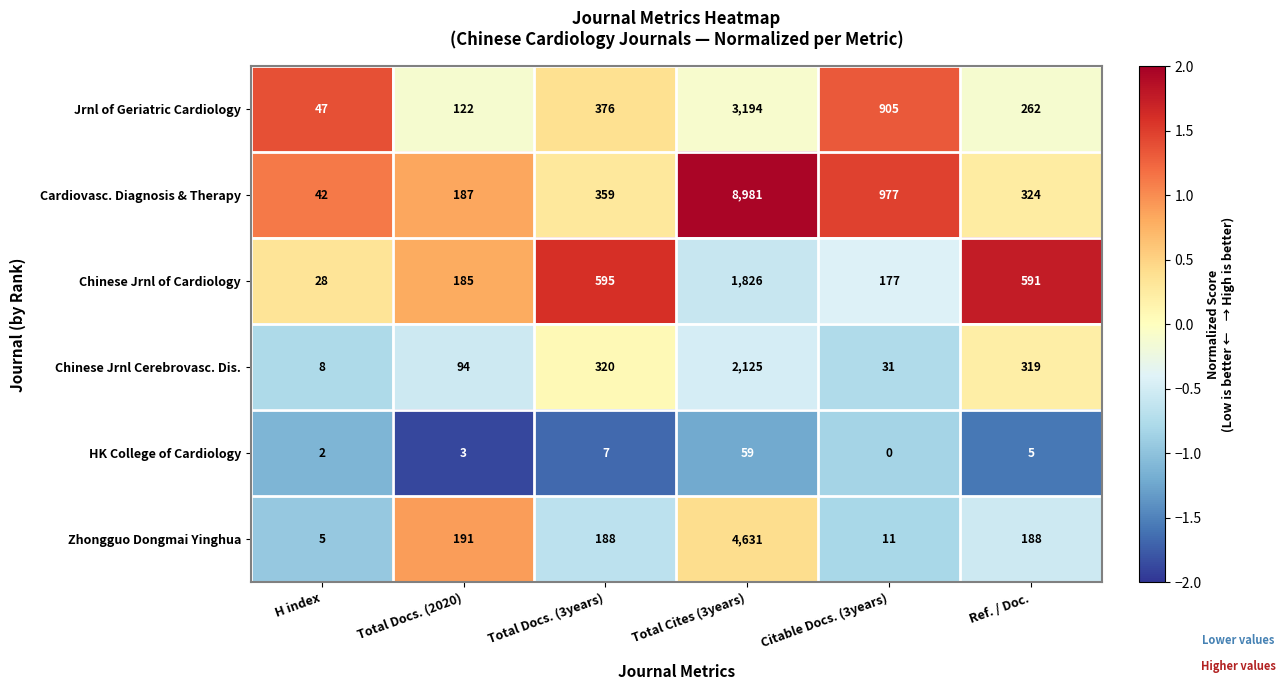

Rank the series at Citable Docs. (3years) from lowest to highest value.

HK College of Cardiology, Zhongguo Dongmai Yinghua, Chinese Jrnl Cerebrovasc. Dis., Chinese Jrnl of Cardiology, Jrnl of Geriatric Cardiology, Cardiovasc. Diagnosis & Therapy